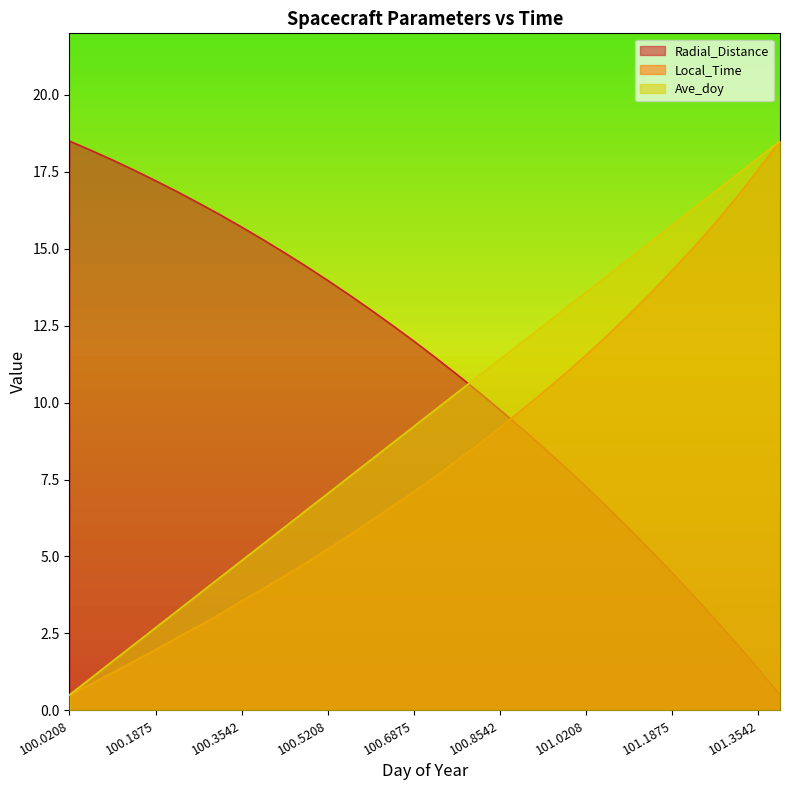

What is the difference between the second highest and minimum values in the Local_Time series?

17.1